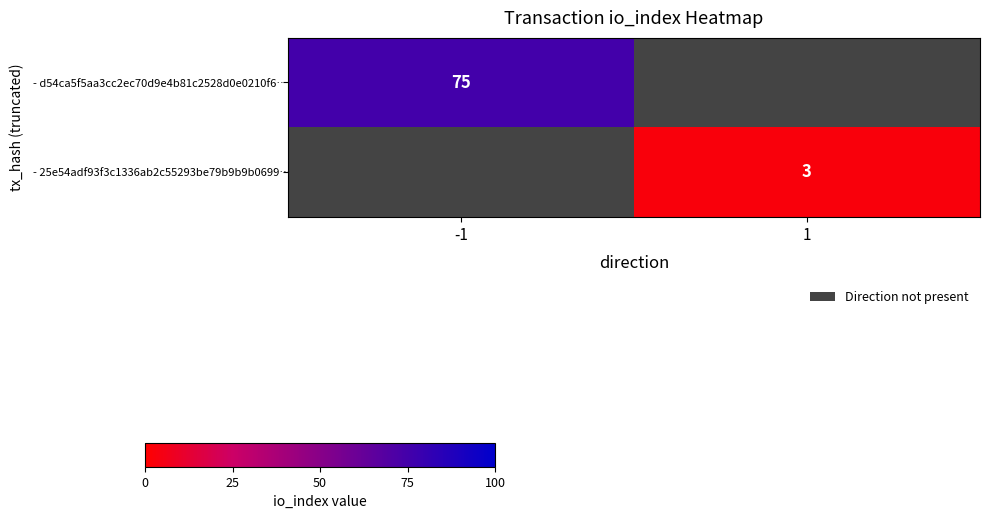

The - 25e54adf93f3c1336ab2c55293be79b9b9b0699… series shows 3 at 1. True or false?

True